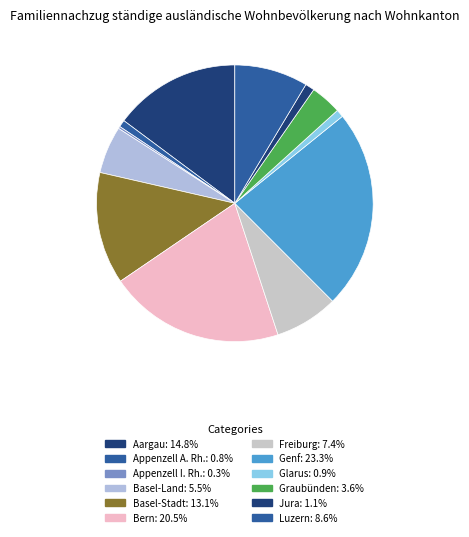

True or false: Basel-Stadt accounts for 13% of the total.

True